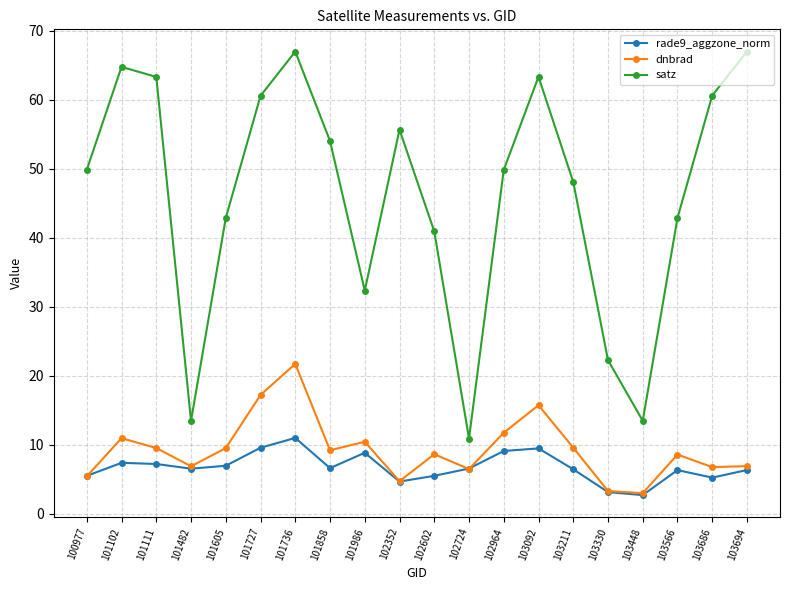

How many data points does each series have?

20